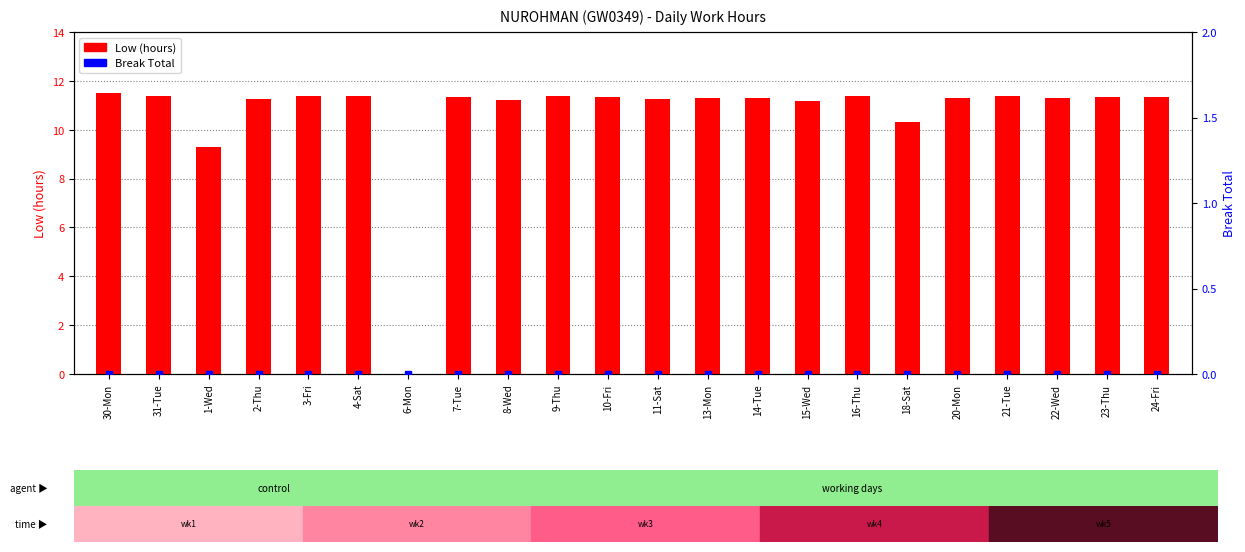

Which label corresponds to the largest value in the chart?

30-Mon